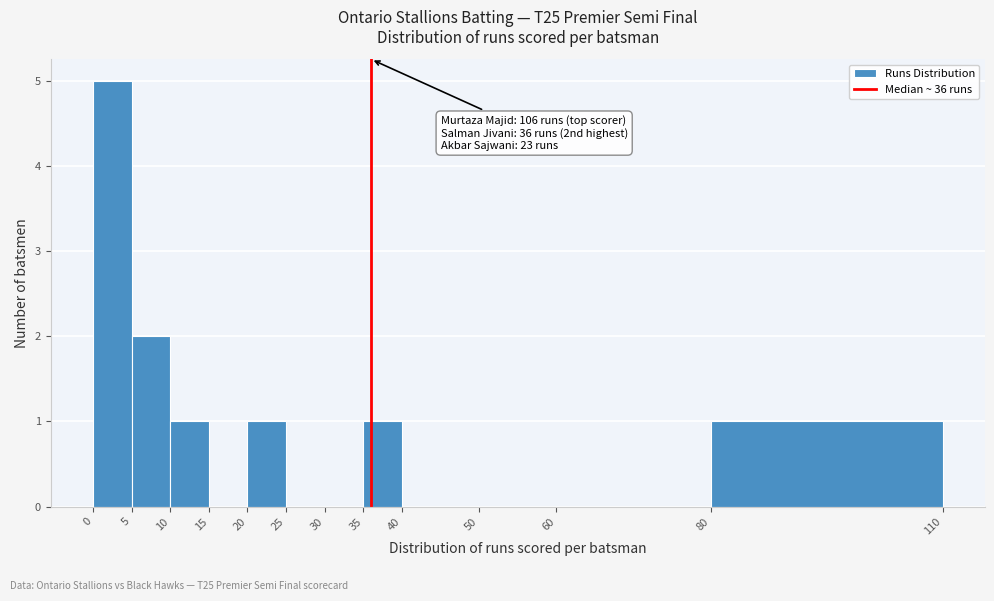

Over which range of the x-axis is the bar tallest?

0 to 5